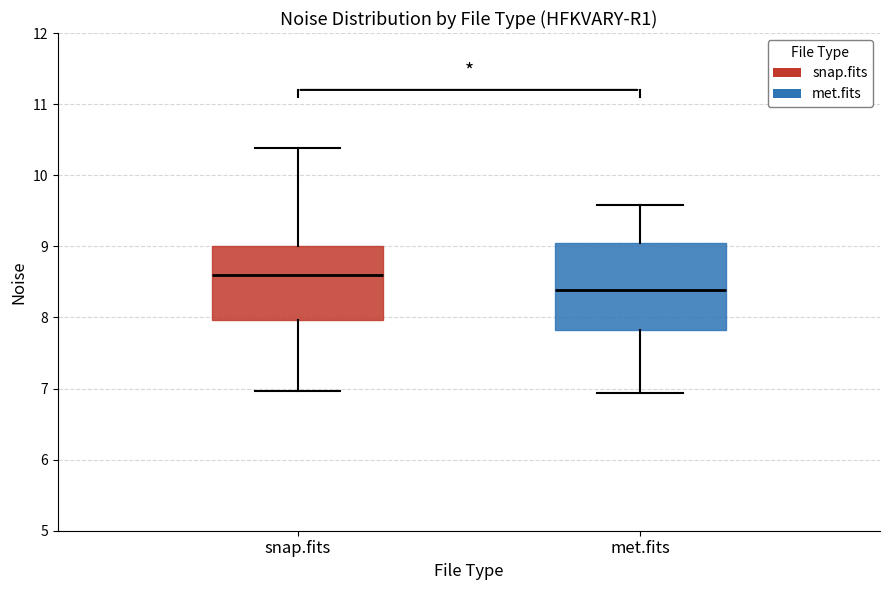

Reading left to right, read every box against the y-axis: the position of its median line, the range the box covers, and the ends of its whiskers. The values are not printed on the chart, so give them approximately, as read against the axis.

snap.fits: median 8.6, box 8.0 to 9.0, whiskers 7.0 to 10.4
met.fits: median 8.4, box 7.8 to 9.0, whiskers 6.9 to 9.6